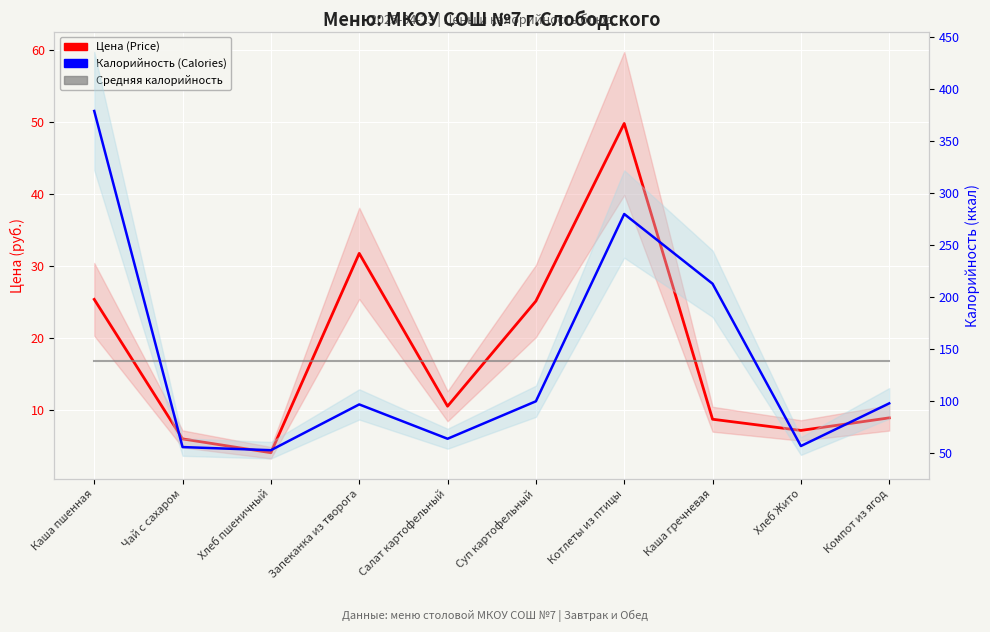

Reading right to left, what are all the values shown in this chart?

Цена (Price): Компот из ягод=8.8	Хлеб Жито=7.1	Каша гречневая=8.7	Котлеты из птицы=49.8	Суп картофельный=25.1	Салат картофельный=10.5	Запеканка из творога=31.7	Хлеб пшеничный=4.0	Чай с сахаром=5.9	Каша пшенная=25.3
Калорийность (Calories): Компот из ягод=98.0	Хлеб Жито=57.0	Каша гречневая=213.0	Котлеты из птицы=280.0	Суп картофельный=100.0	Салат картофельный=64.0	Запеканка из творога=97.0	Хлеб пшеничный=53.0	Чай с сахаром=56.0	Каша пшенная=379.0
Средняя калорийность: Компот из ягод=139.0	Хлеб Жито=139.0	Каша гречневая=139.0	Котлеты из птицы=139.0	Суп картофельный=139.0	Салат картофельный=139.0	Запеканка из творога=139.0	Хлеб пшеничный=139.0	Чай с сахаром=139.0	Каша пшенная=139.0